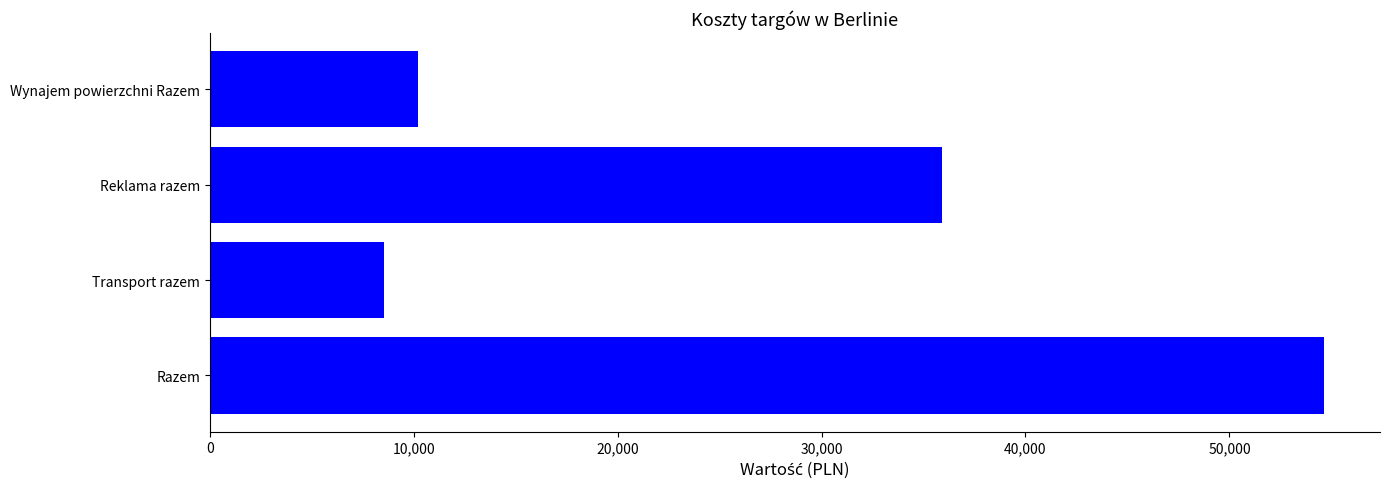

Rank the categories by value from lowest to highest.

Transport razem, Wynajem powierzchni Razem, Reklama razem, Razem